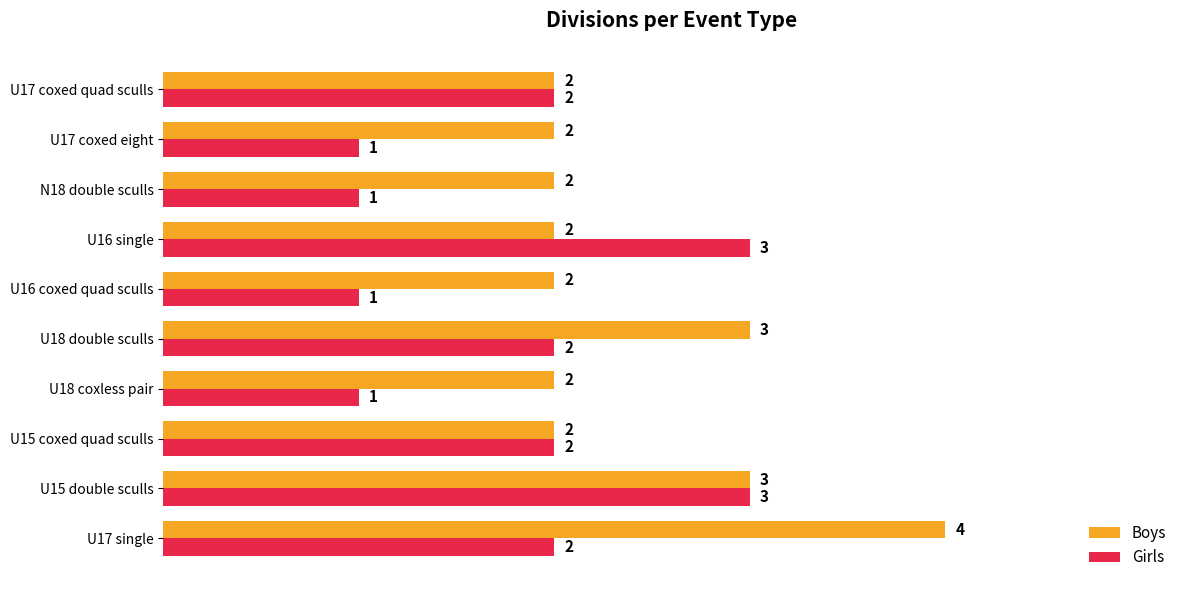

What are all the series names shown in the legend?

Boys, Girls